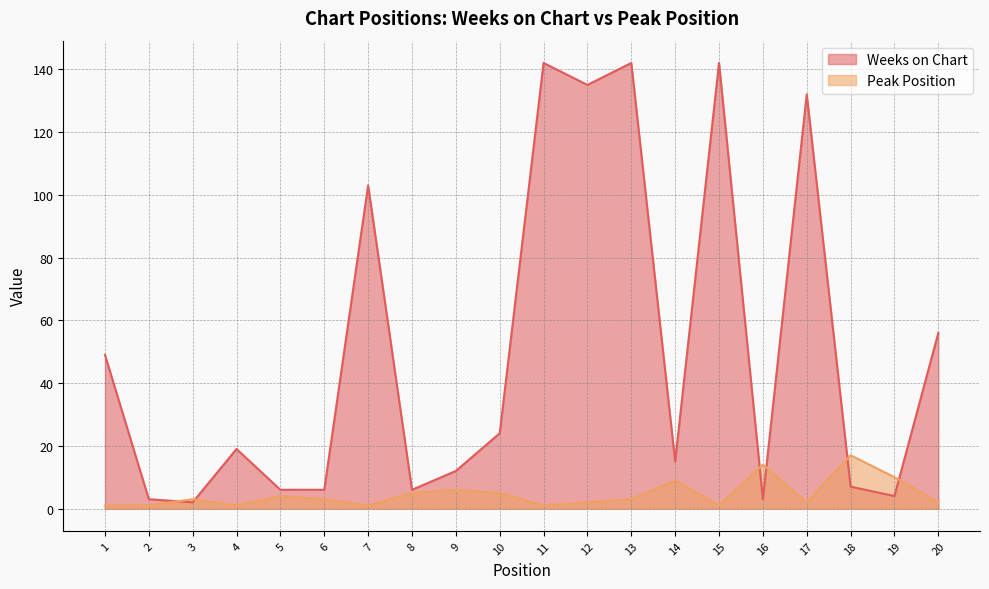

What is the difference between the highest and lowest values at 10?

19